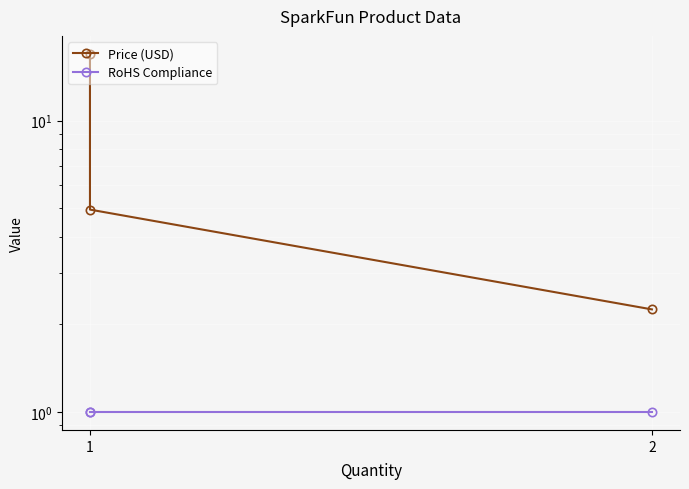

What is the value of the Price (USD) point at the 3rd from the left?

5.0